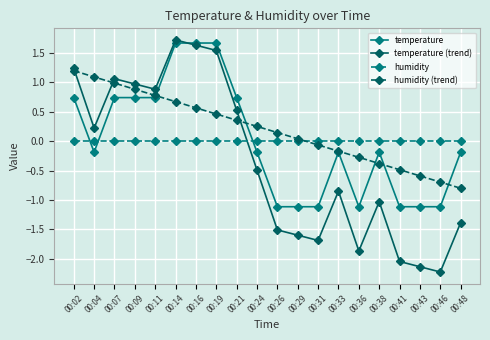

Is the value of temperature (trend) at 00:43 greater than the value of humidity at 00:24?

No